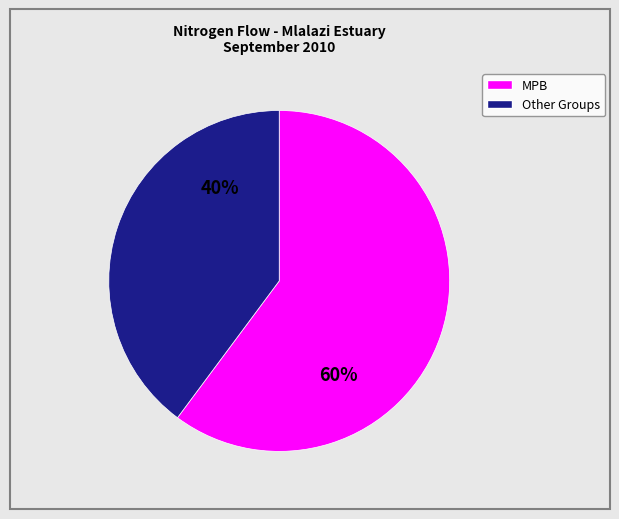

Is there a majority slice in this chart?

Yes